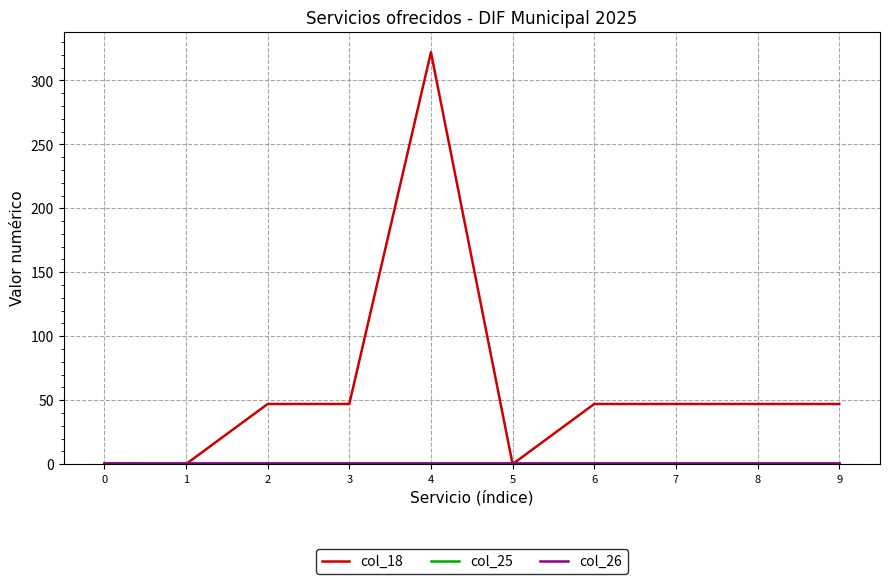

Does the chart have visible grid lines?

Yes